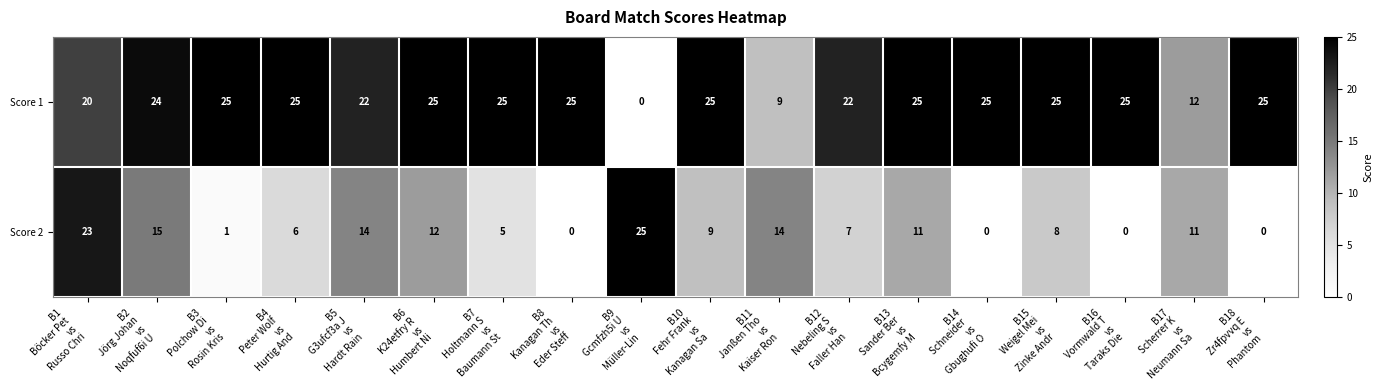

Rank the series by their average value, from highest to lowest.

Score 1, Score 2